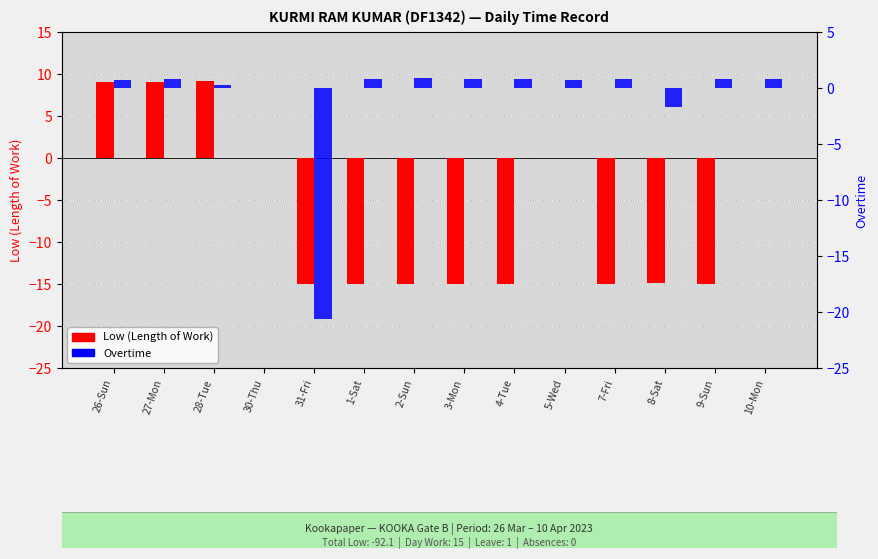

How many distinct data groups are displayed?

2